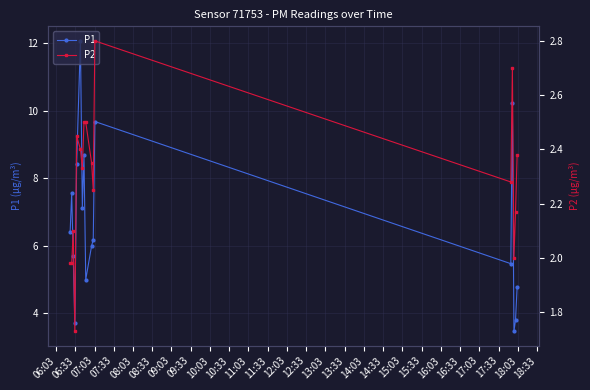

What is the difference between the maximum and minimum values in the P1 series?

8.6